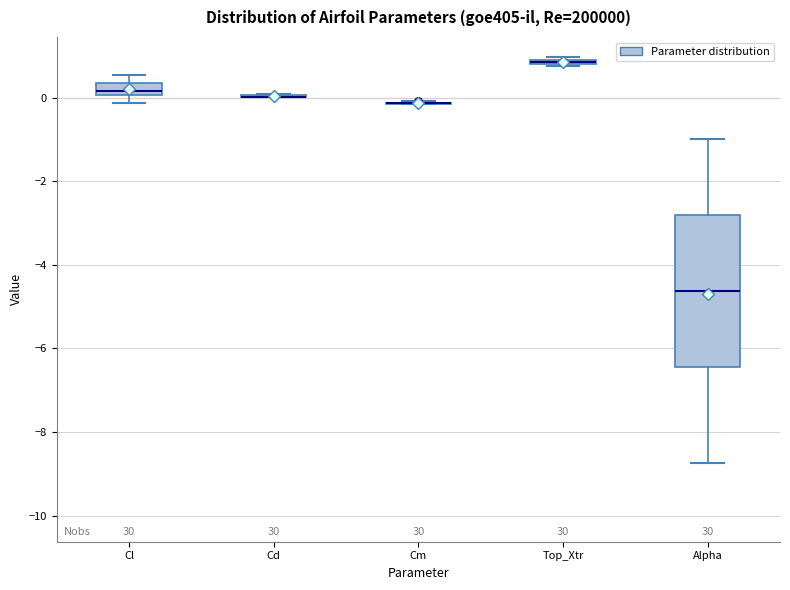

Which box is the tallest, from its lower edge to its upper edge?

Alpha